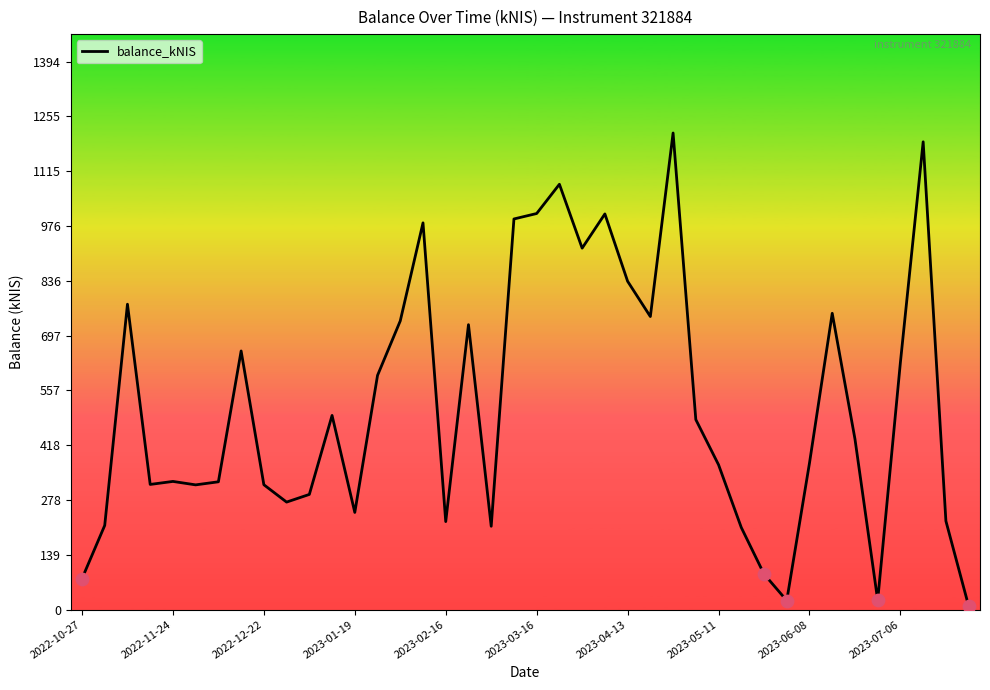

What is the maximum value shown in the chart?

1212.8